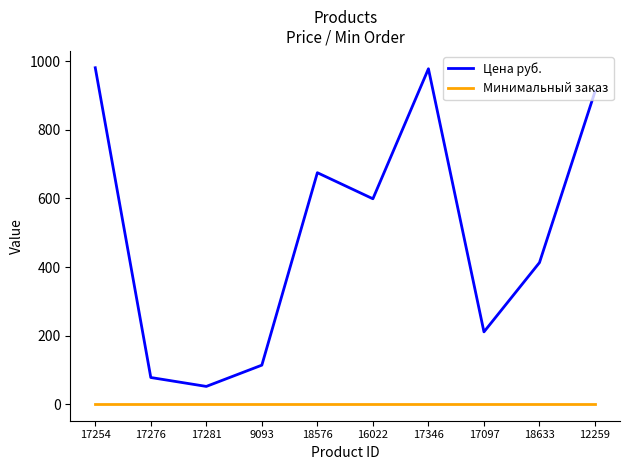

What is the total value across all series at 17254?

982.0